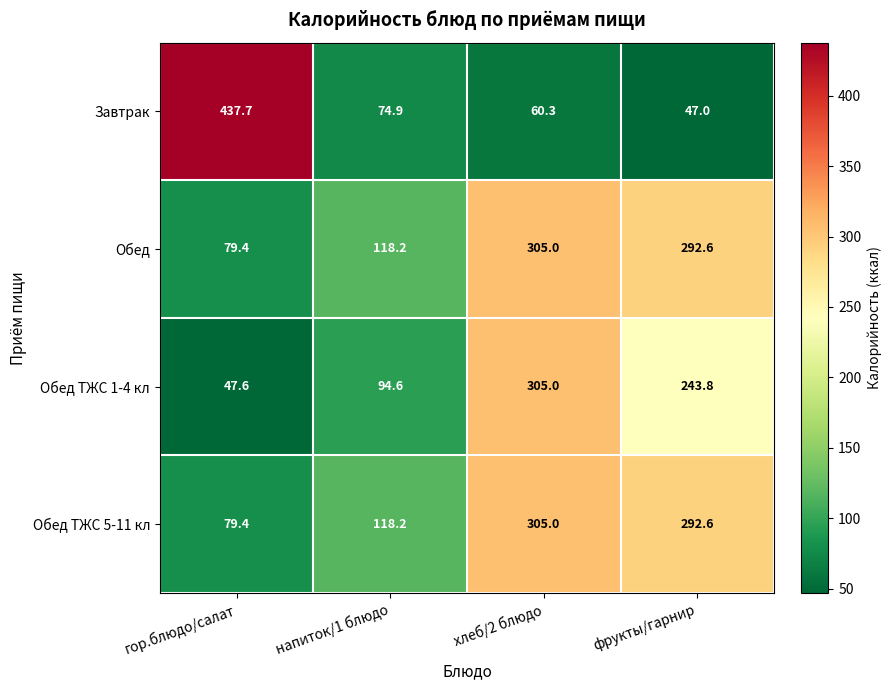

Rank the categories by Обед ТЖС 5-11 кл value from highest to lowest.

хлеб/2 блюдо, фрукты/гарнир, напиток/1 блюдо, гор.блюдо/салат